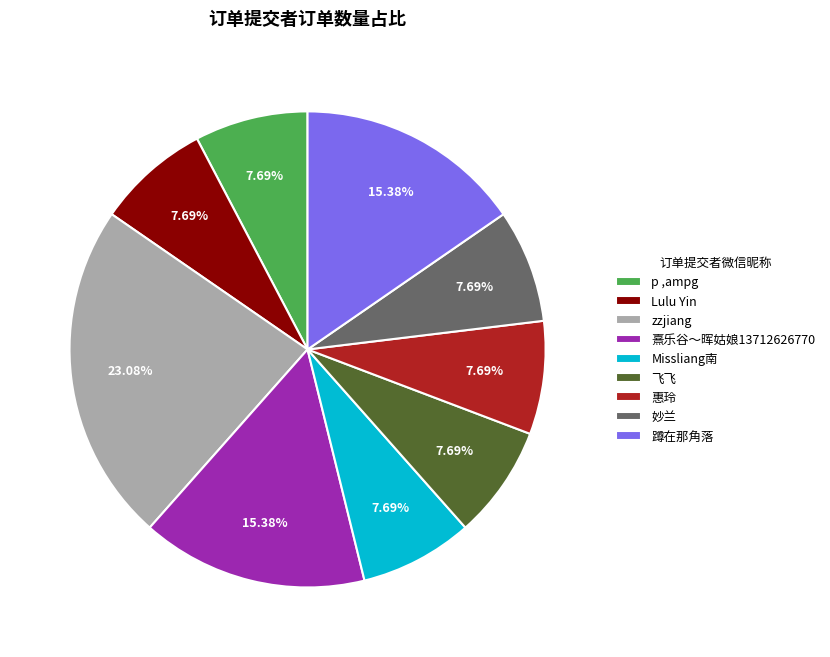

Is it true that zzjiang is 23% of the pie?

True